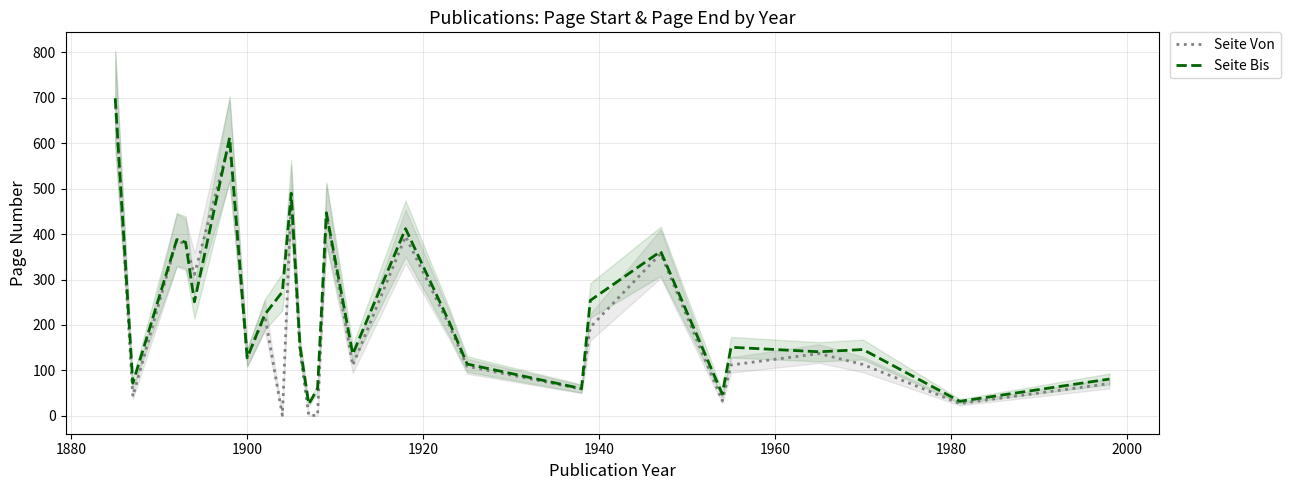

How many intersections are there between Seite Von and Seite Bis?

2